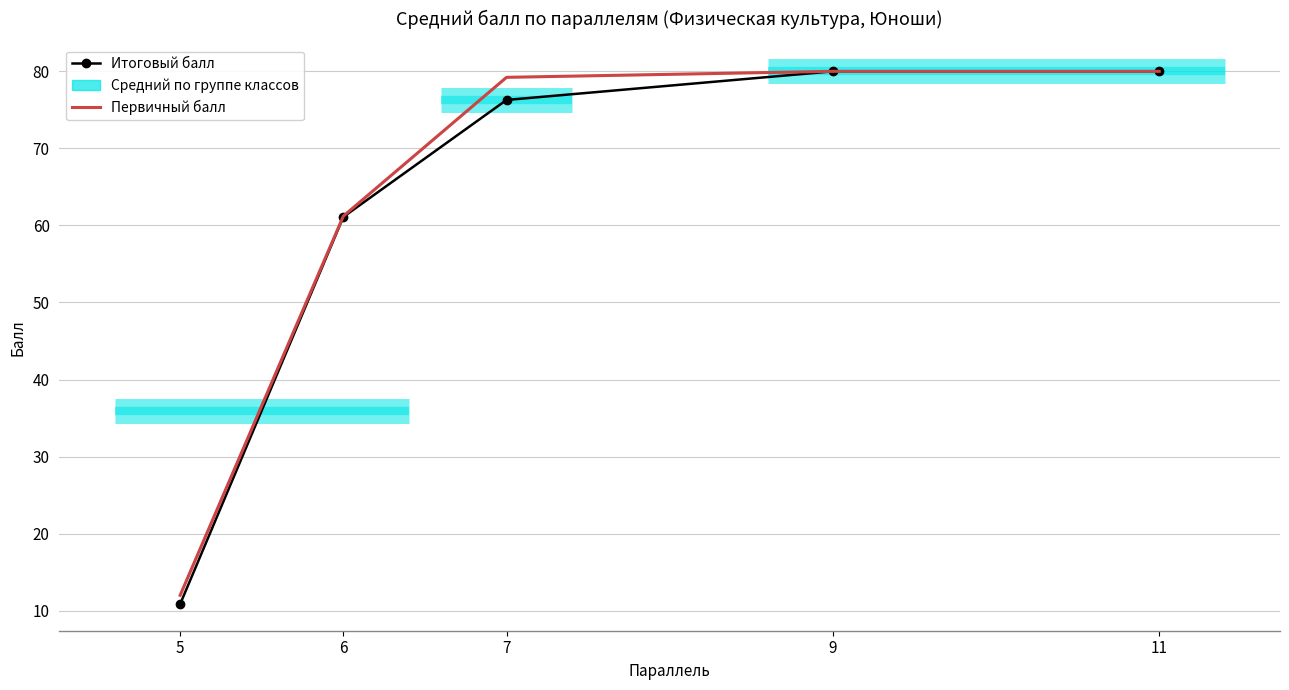

What is the value of the Итоговый балл point at the 1st from the left?

10.9